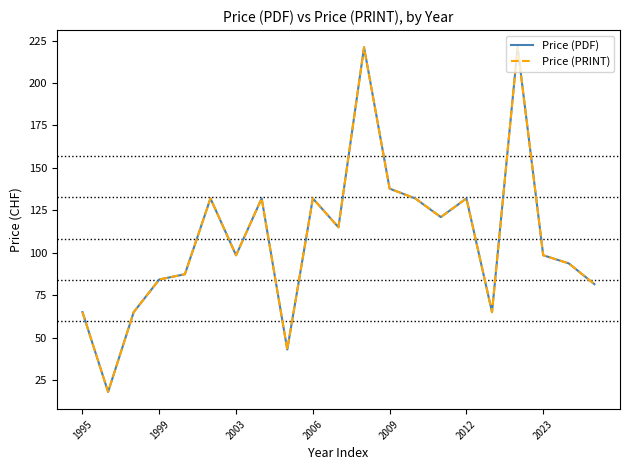

Does the chart display data point markers on the line(s)?

No